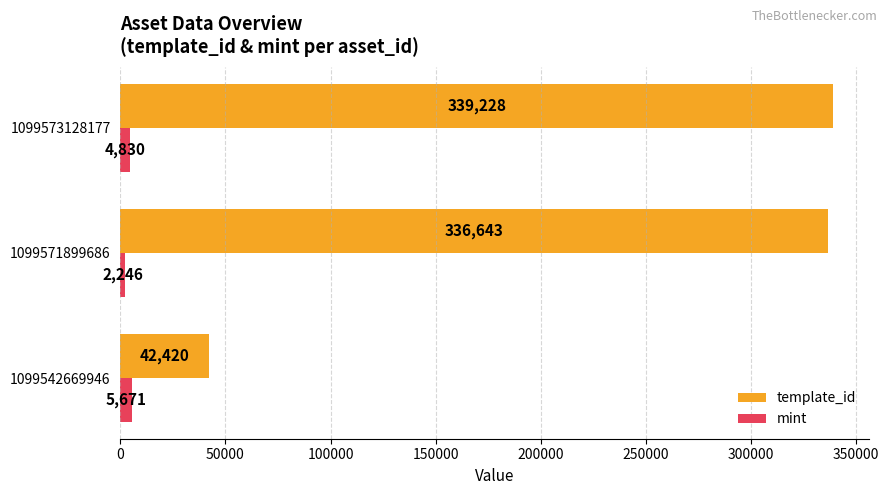

Which series has the widest spread of values?

template_id